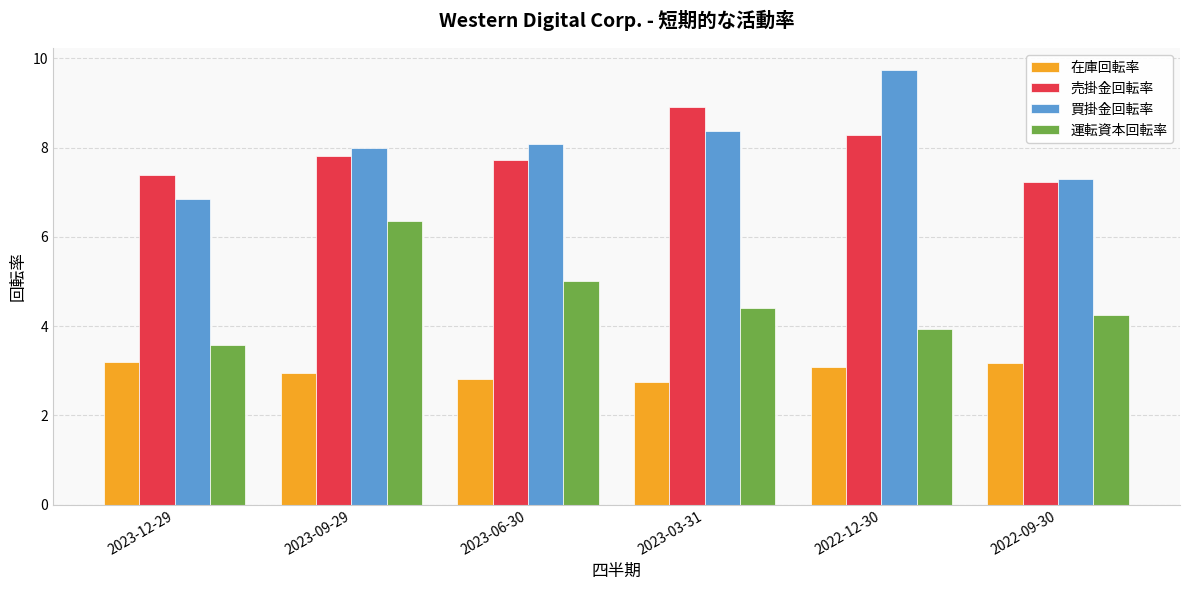

Is the value of 売掛金回転率 at 2022-09-30 greater than the value of 運転資本回転率 at 2022-09-30?

Yes